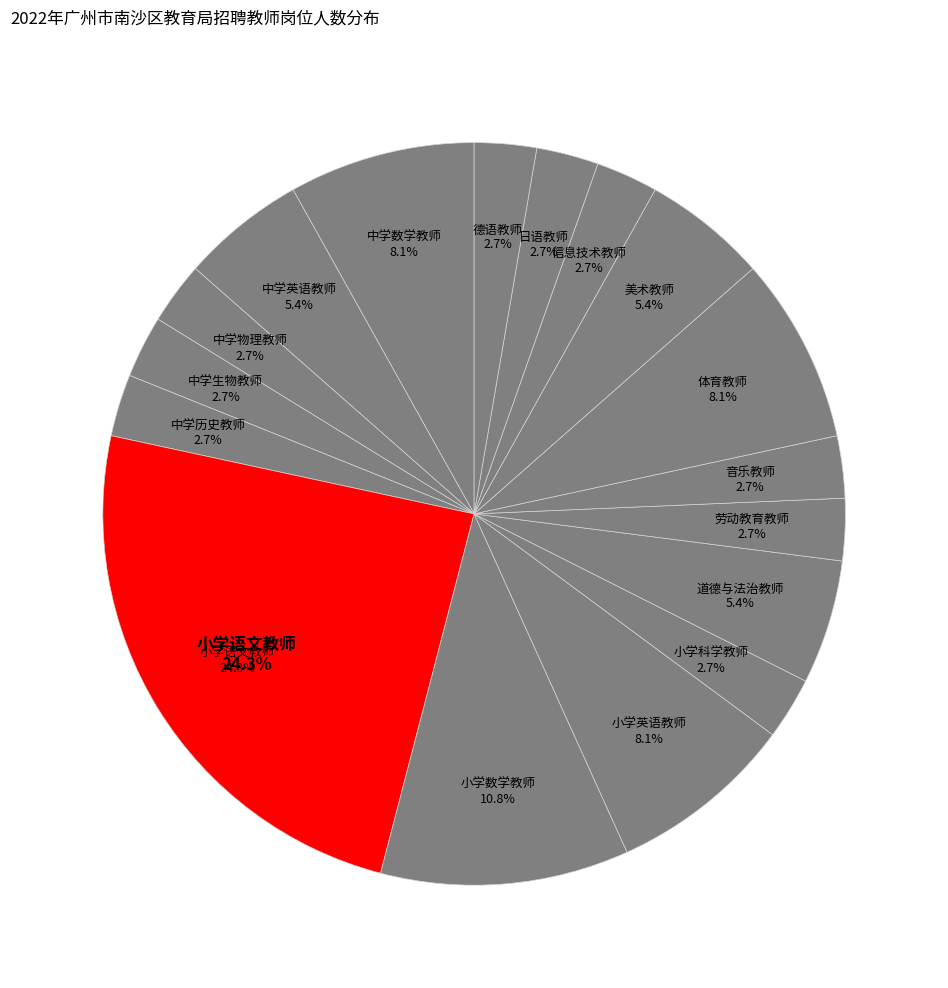

To the nearest percent, what is the difference between the 中学历史教师 and 美术教师 slice percentages?

3%